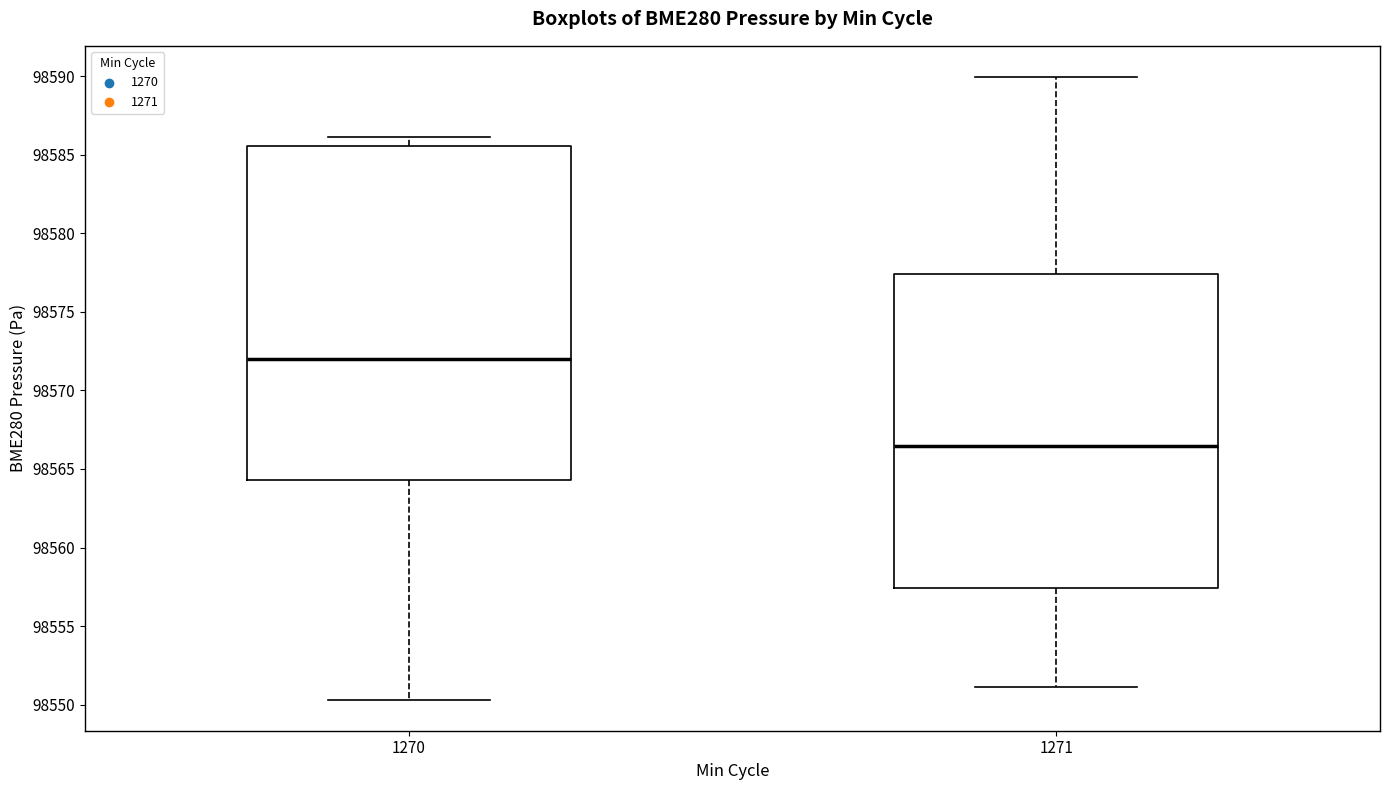

Which box's median line is the lowest?

1271